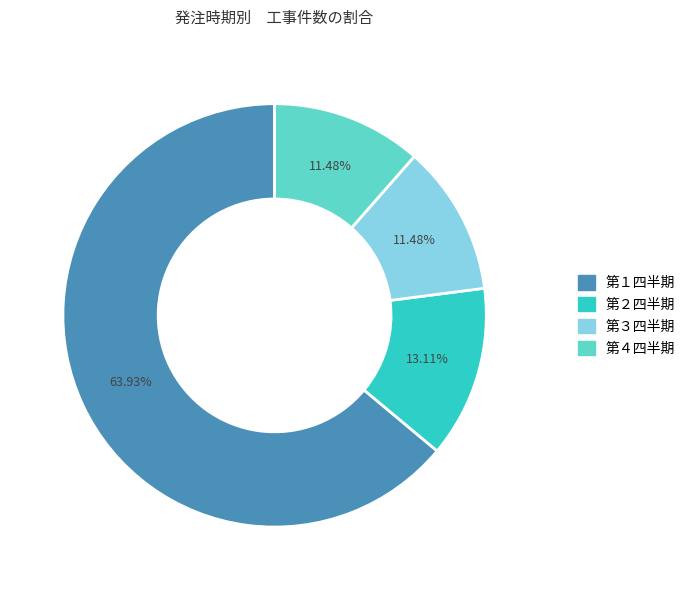

Does 第３四半期 represent more than half of the total?

No